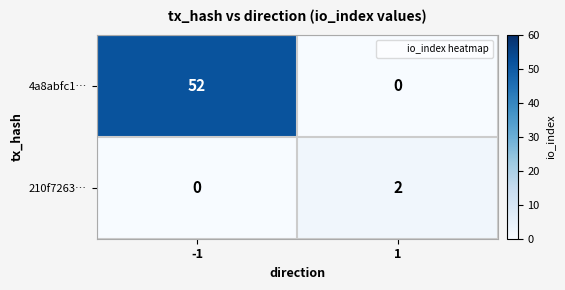

What is the difference between the highest and lowest values at -1?

52